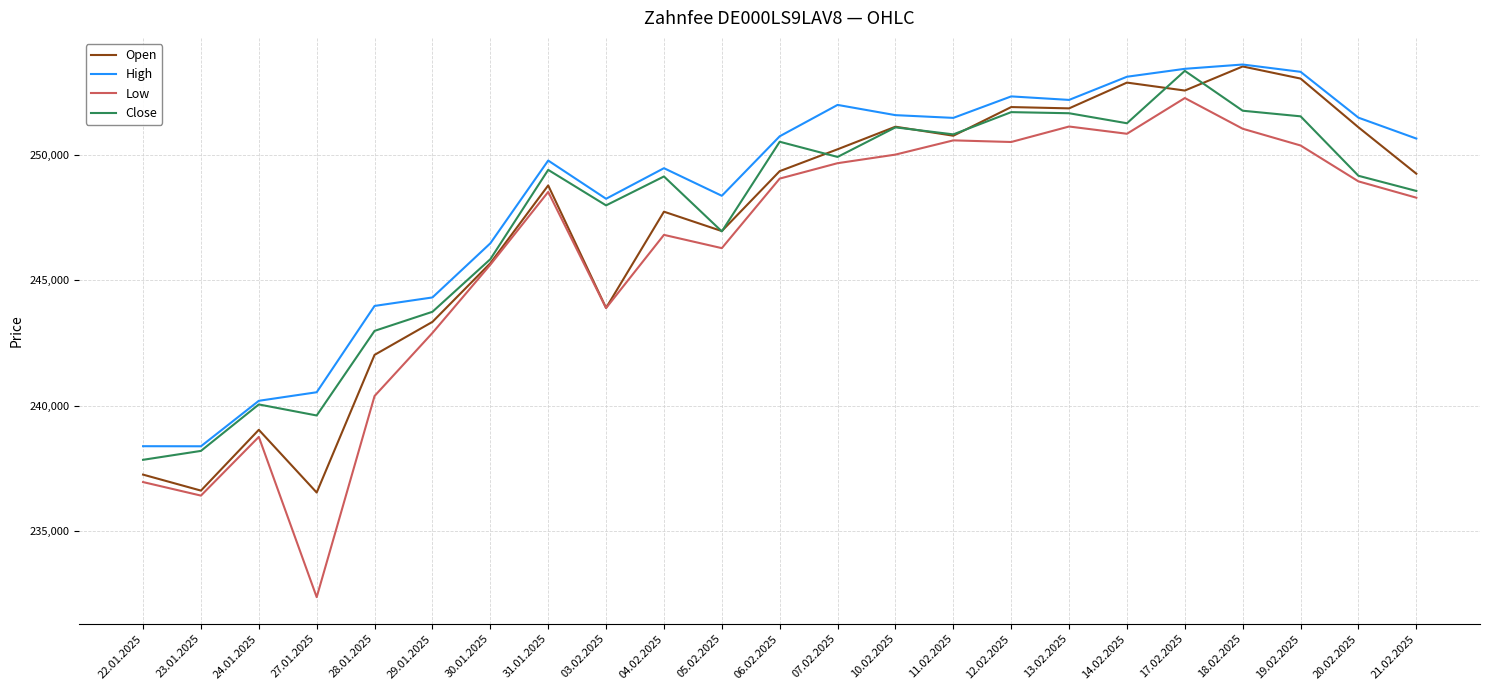

What are all the series names shown in the legend?

Open, High, Low, Close